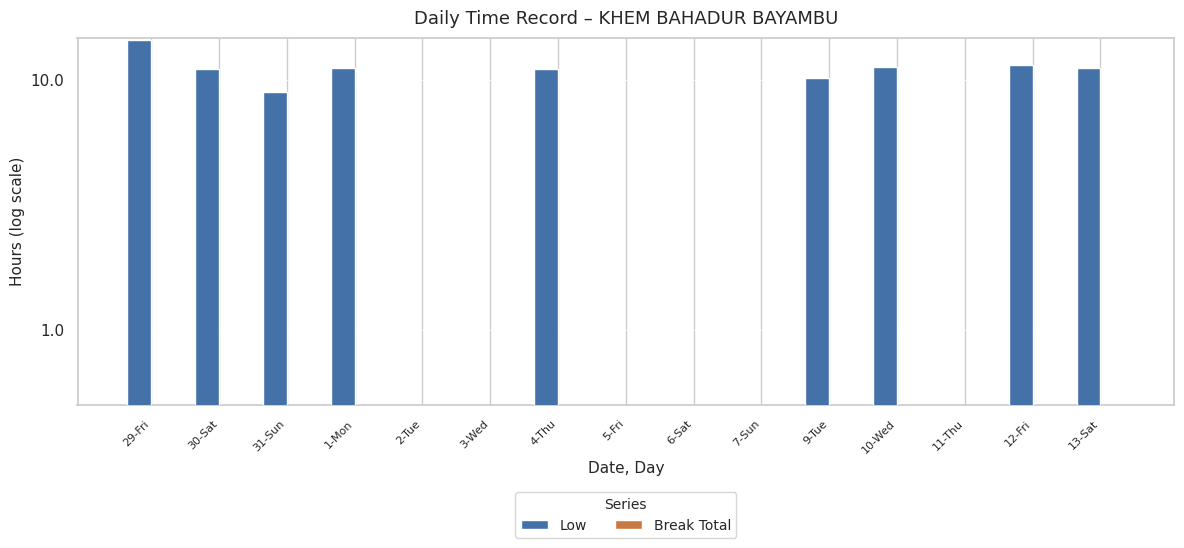

What are all the series names shown in the legend?

Low, Break Total